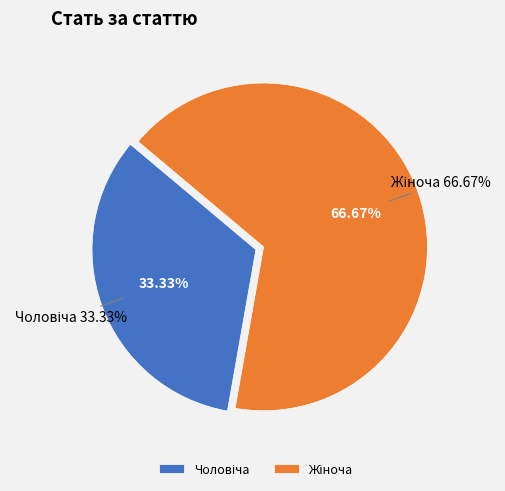

Rank the categories by value from highest to lowest.

Жіноча, Чоловіча